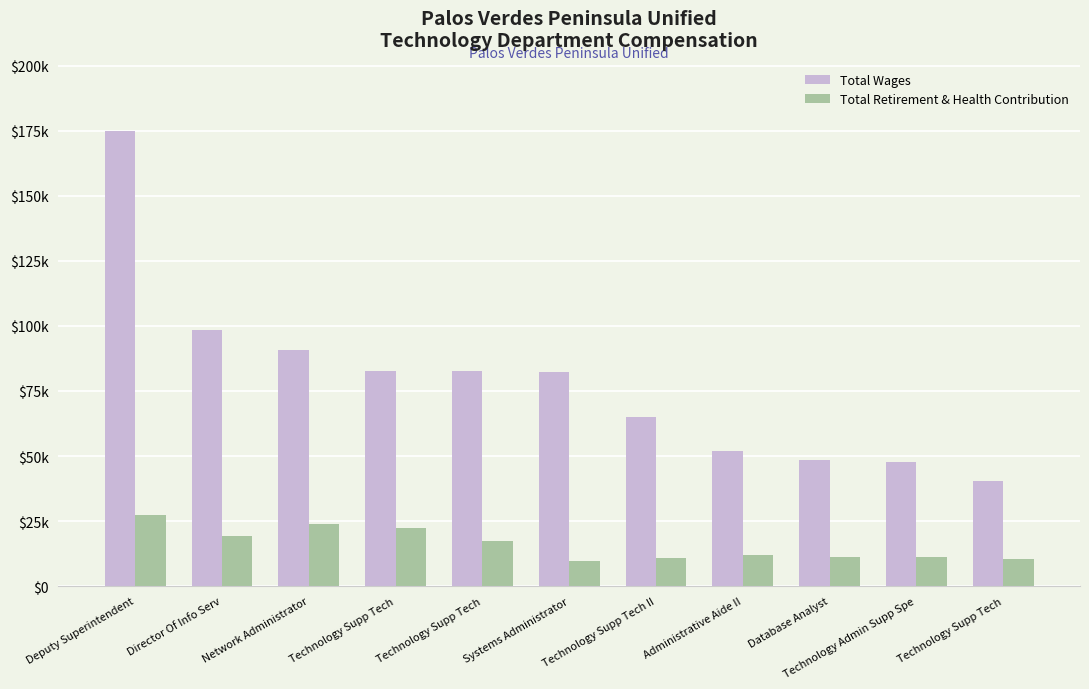

At how many categories does at least one series exceed 156539?

1